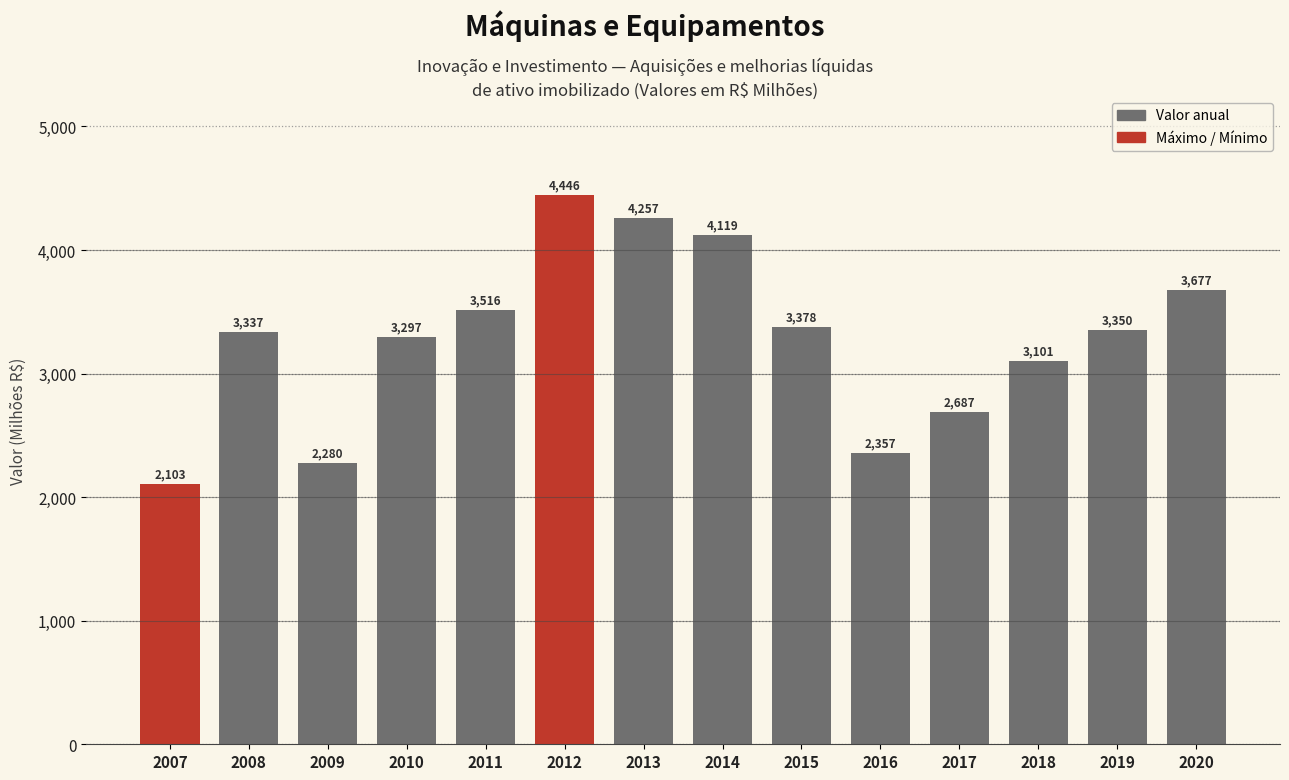

Count the number of categories in the chart.

14